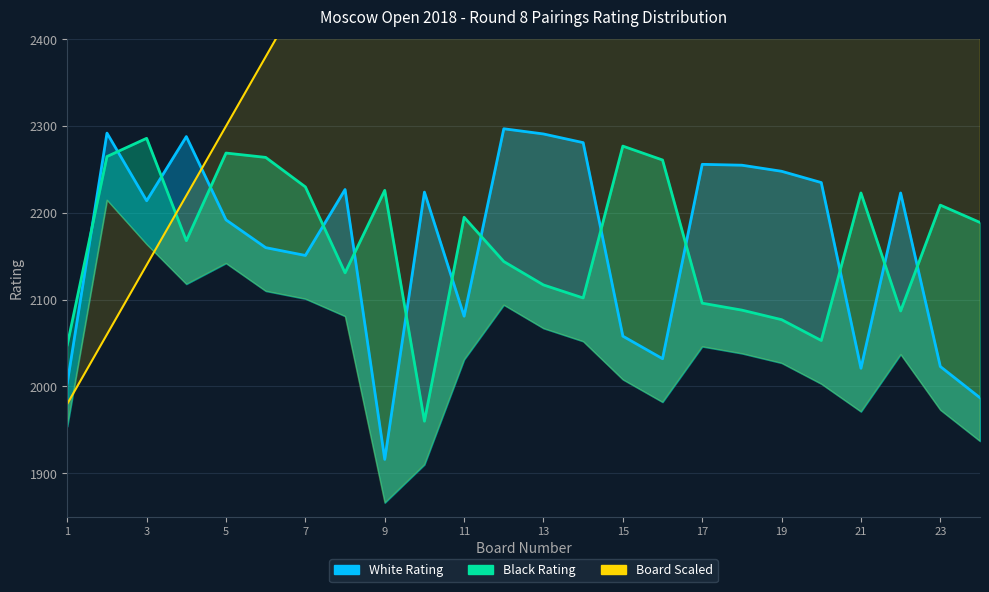

Which has a higher value, 23 or 14?

14